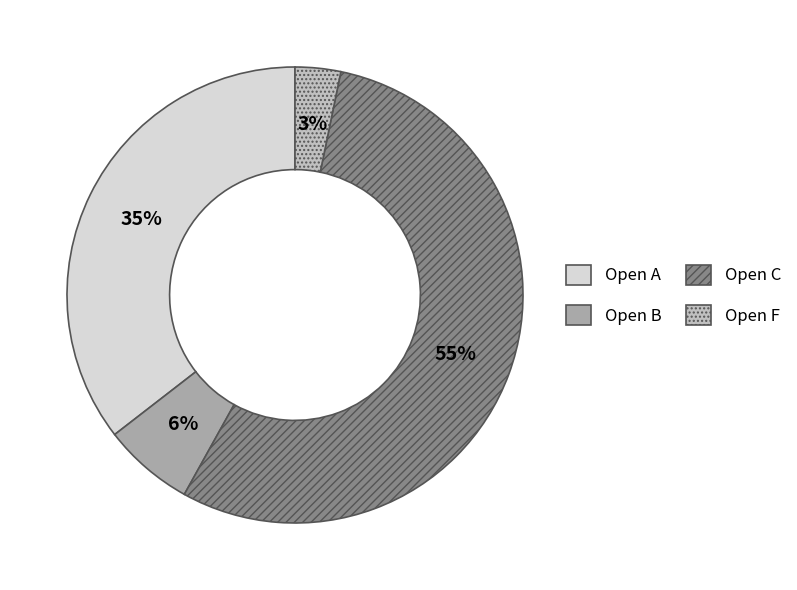

How many slices are in this pie chart?

4